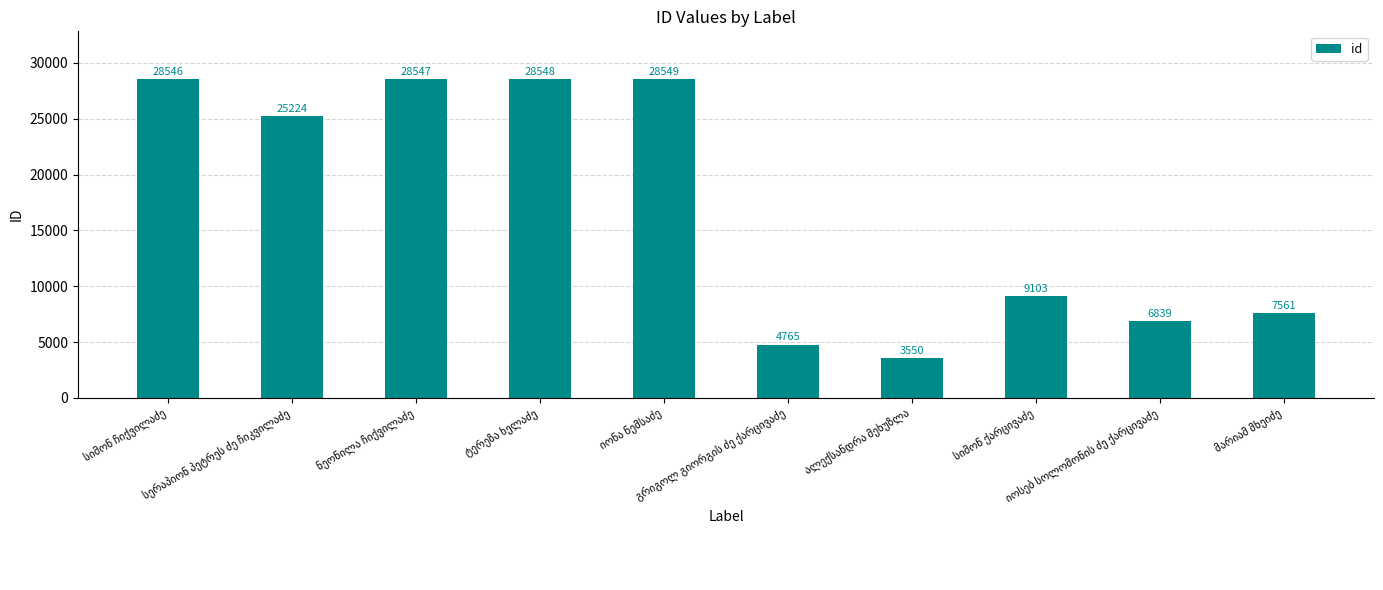

What is the difference between the maximum and minimum values?

24999